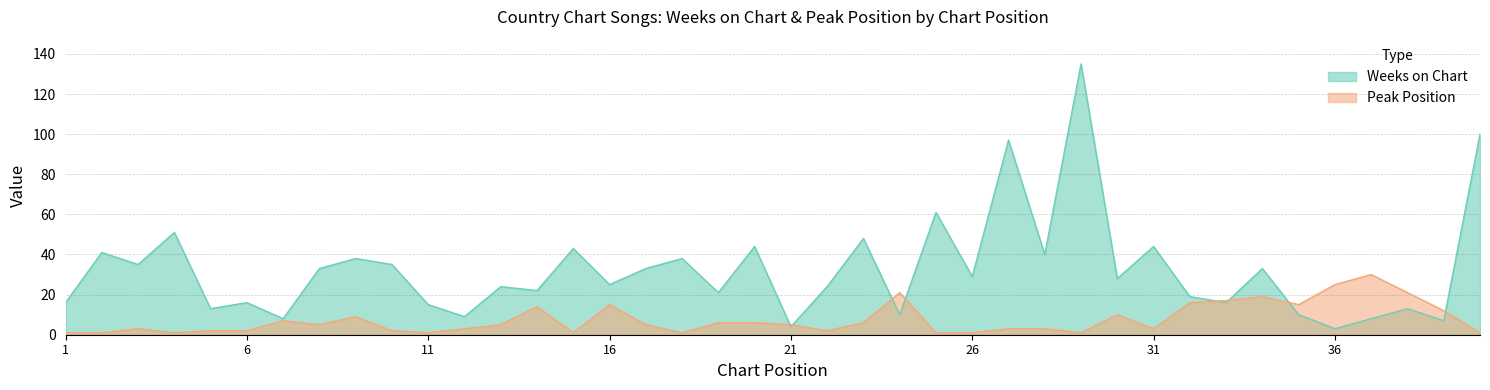

True or false: Peak Position has a value of 3 at 28.

True